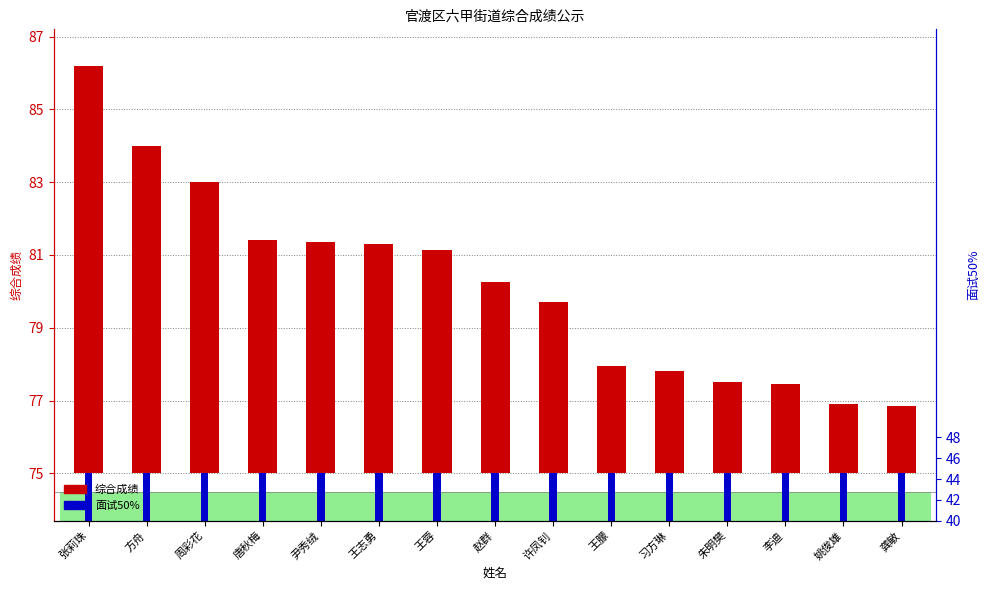

How many bars are there in total?

30